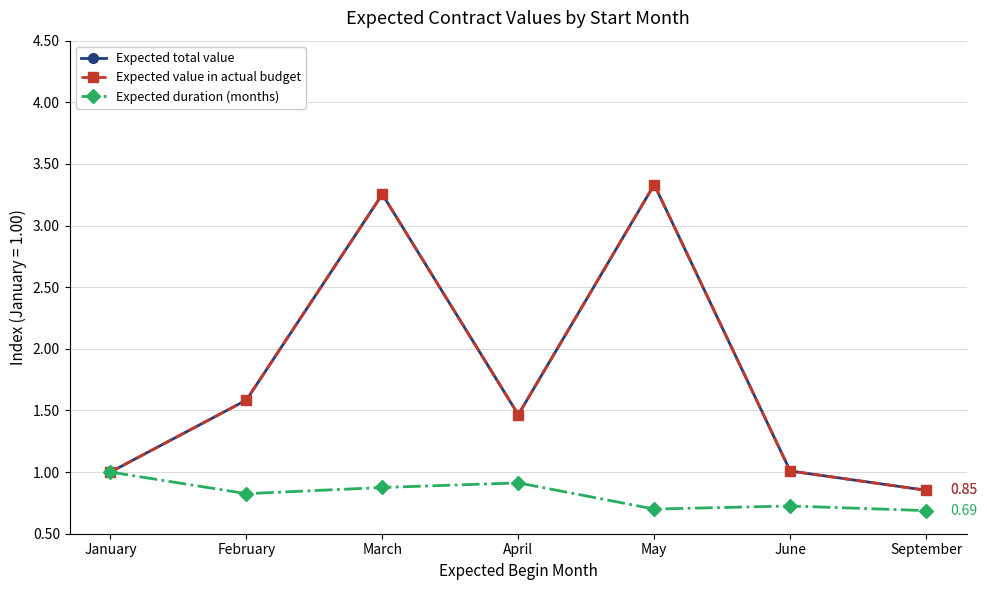

Which series has the largest range (max minus min)?

Expected total value